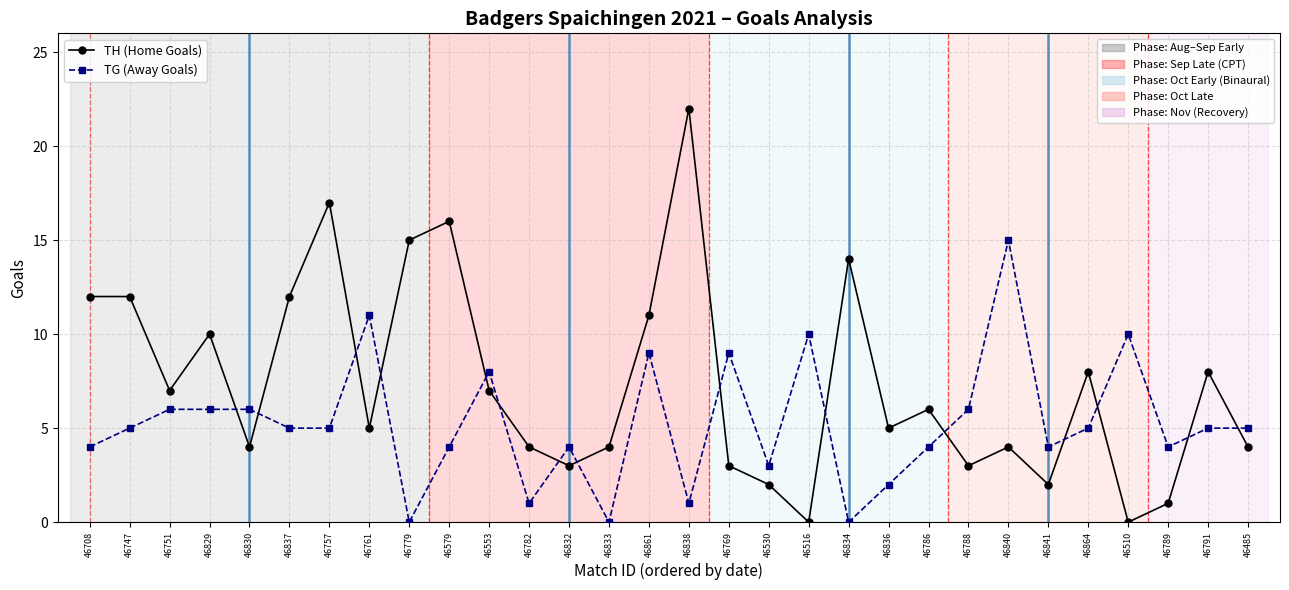

What is the total value across all series at 46530?

5